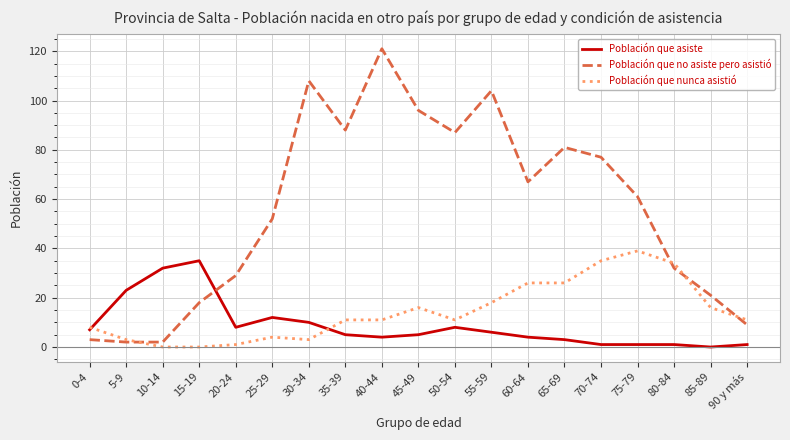

True or false: Población que nunca asistió has a value of 46 at 65-69.

False